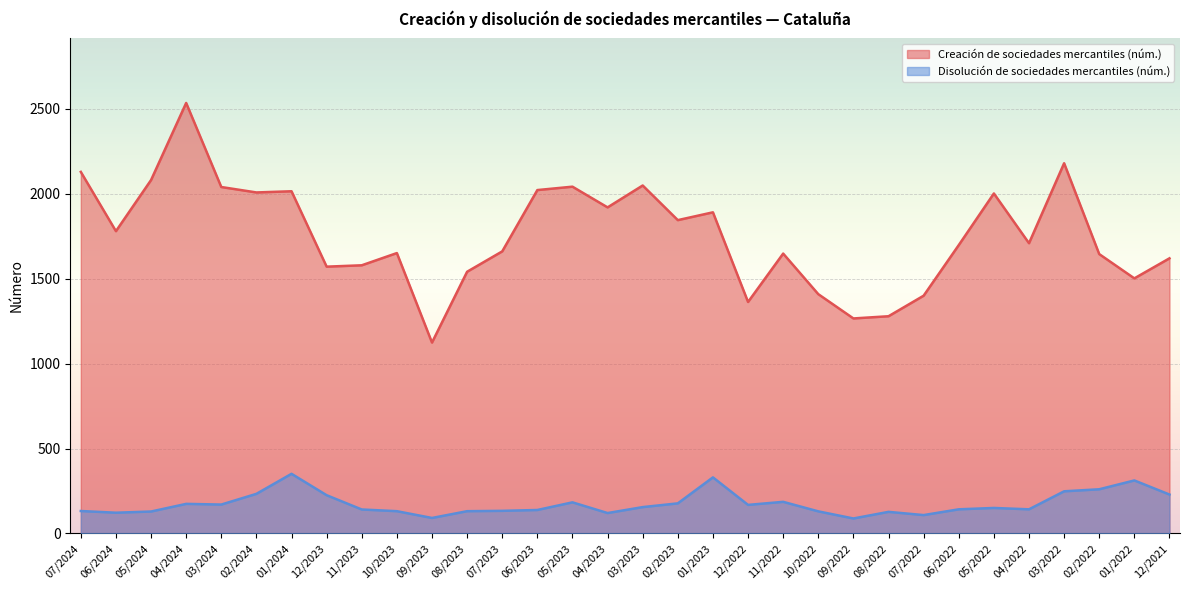

The value of Disolución de sociedades mercantiles (núm.) at 03/2024 is 65. True or false?

False